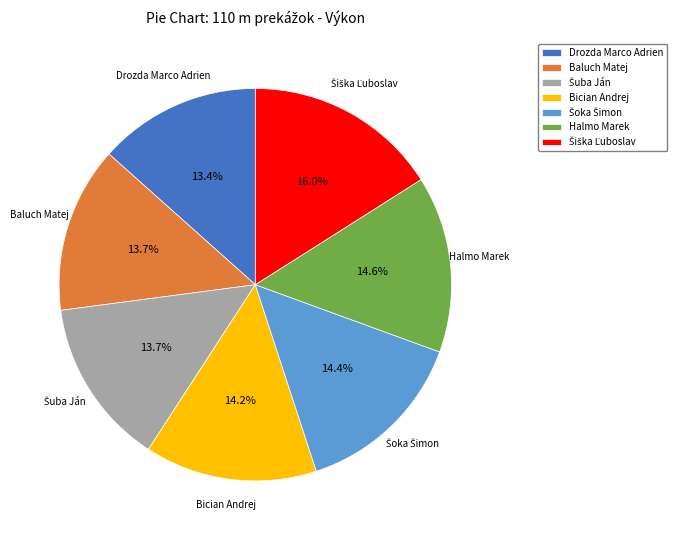

Is there any slice that represents more than half of the pie?

No